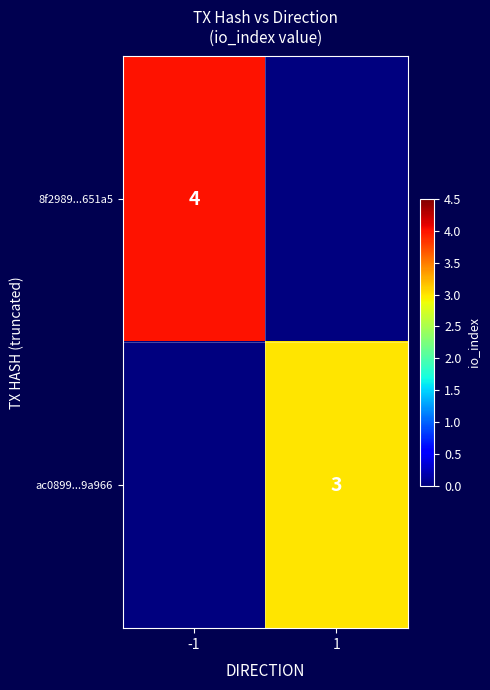

The value of ac0899...9a966 at 1 is 3. True or false?

True